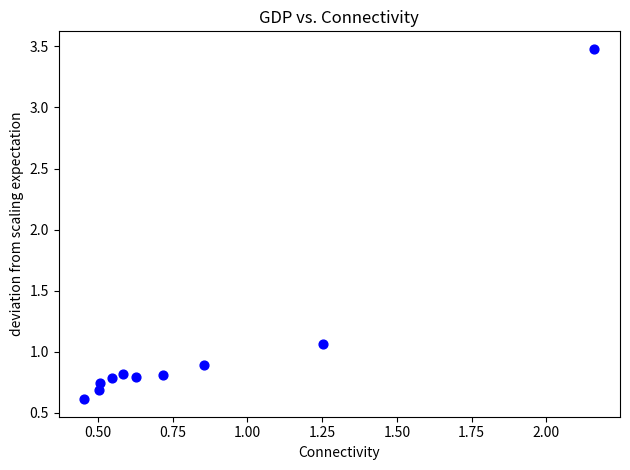

What is the average X value?

0.8